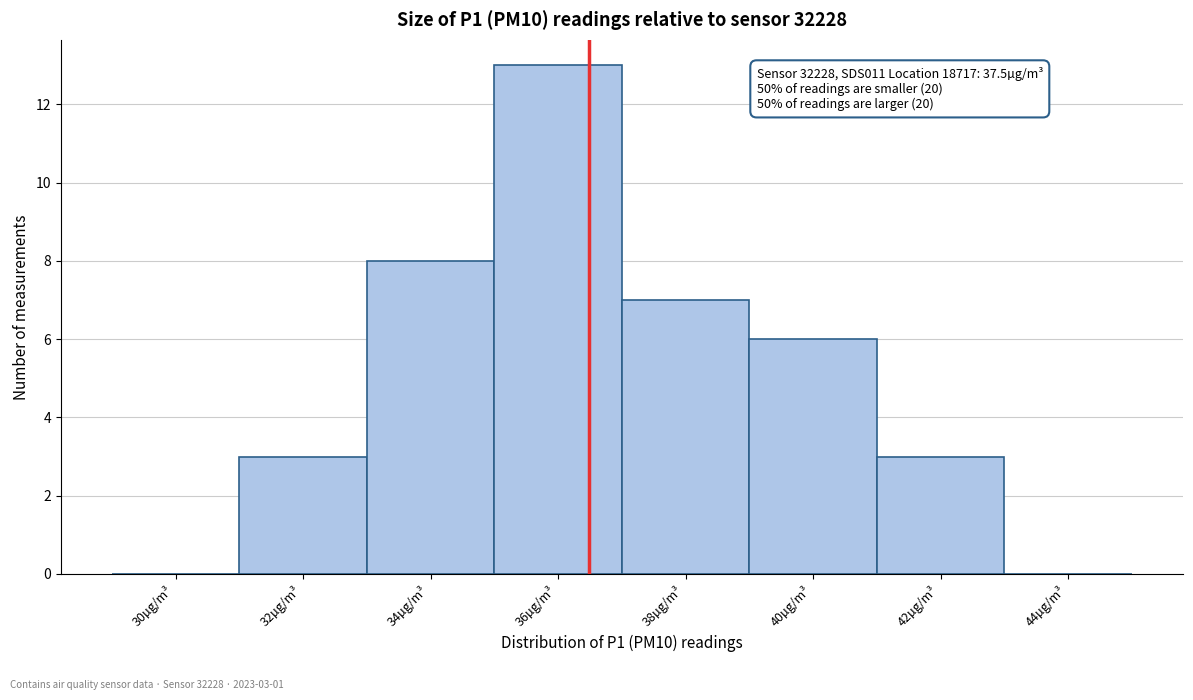

Reading left to right, extract all data points from this chart.

30µg/m³=0	32µg/m³=3	34µg/m³=8	36µg/m³=13	38µg/m³=7	40µg/m³=6	42µg/m³=3	44µg/m³=0